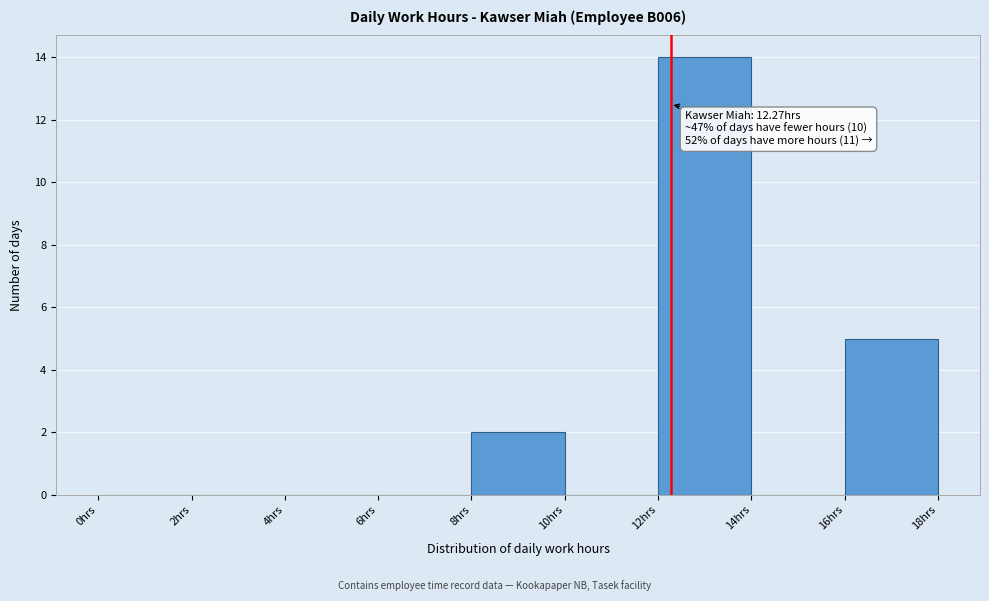

Which range on the x-axis has the tallest bar?

12 to 14